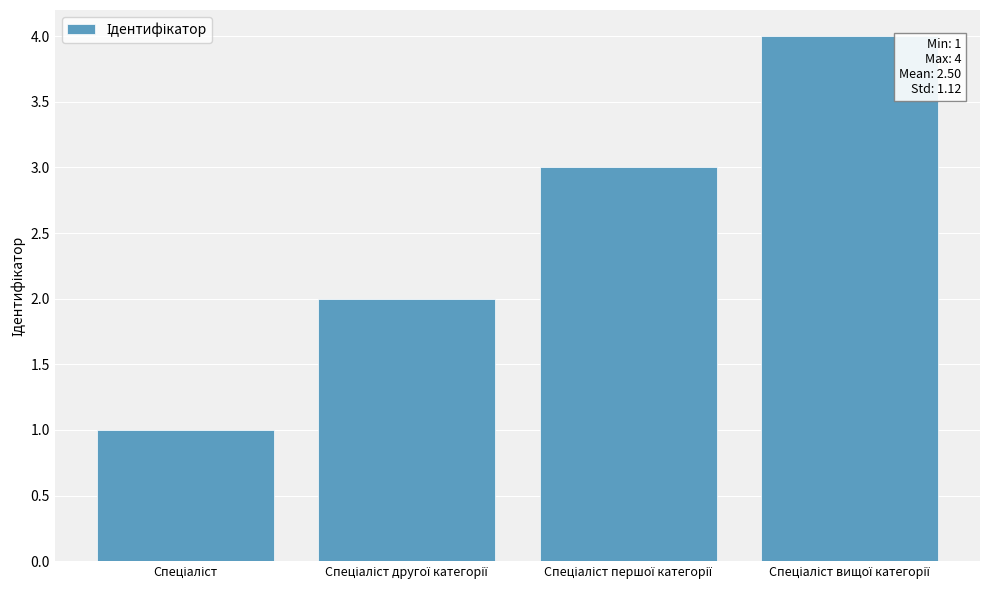

What is the difference between the second highest and second lowest values?

1